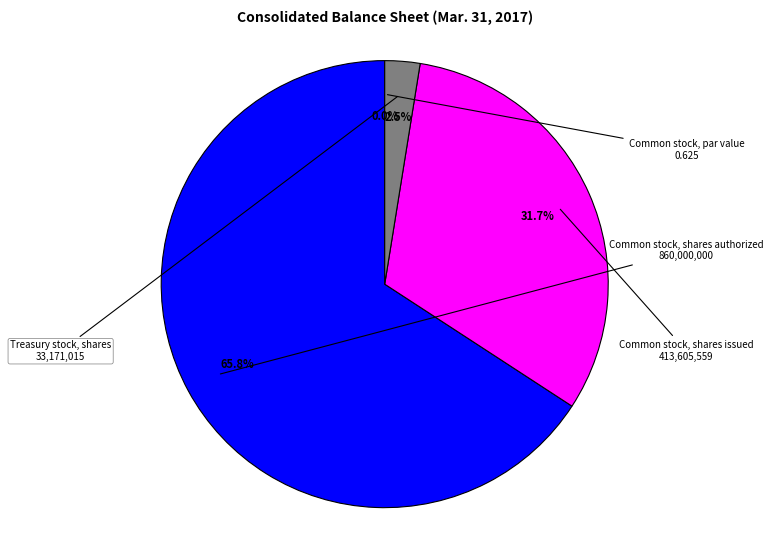

What is the smallest slice in the pie chart?

Common stock, par value